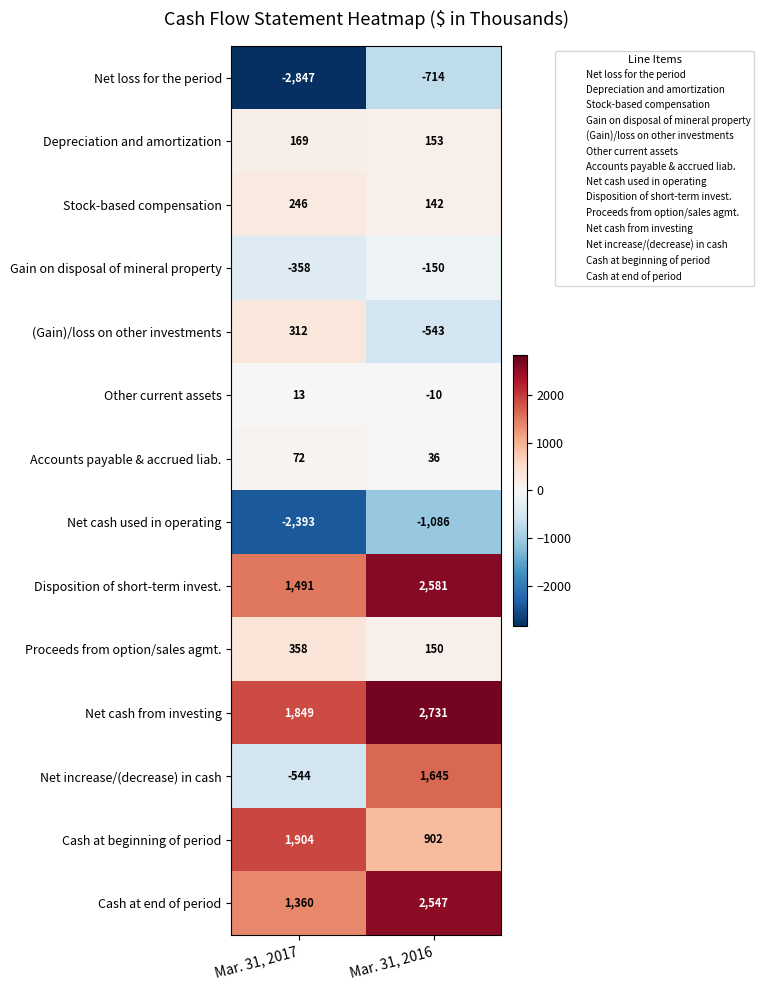

What is the difference between the (Gain)/loss on other investments values at Mar. 31, 2016 and Mar. 31, 2017?

855